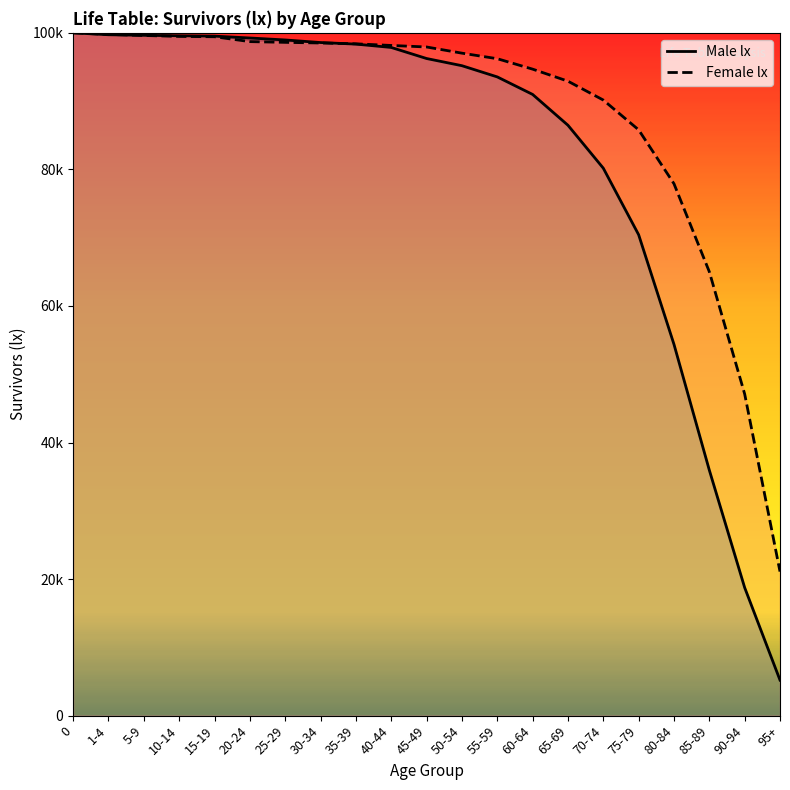

What is the difference between the maximum and second lowest values in the lx_male series?

81246